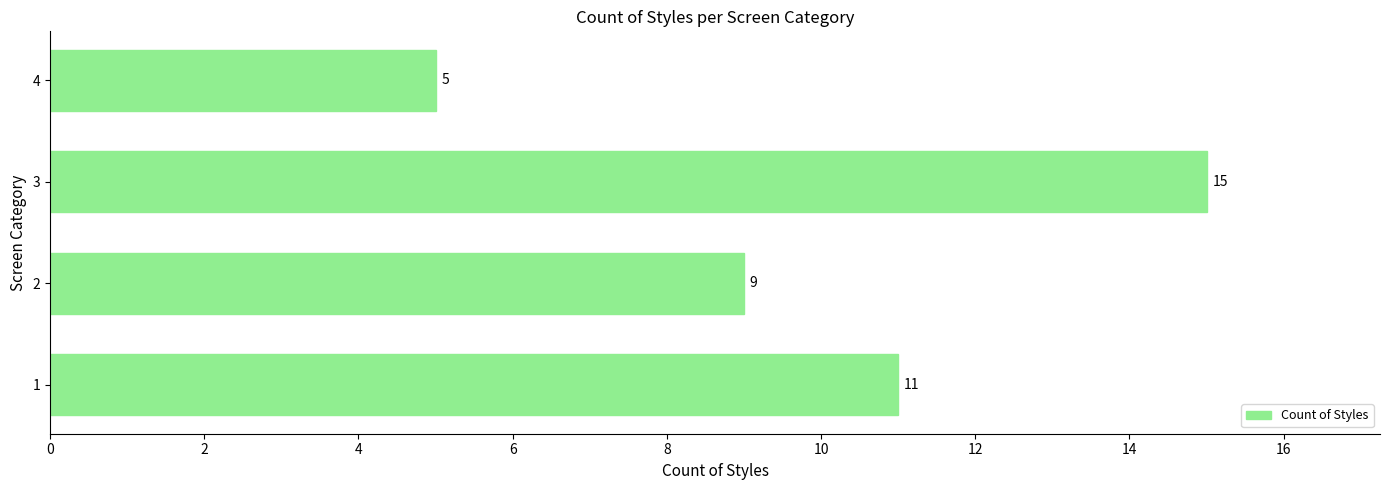

List the labels in order of value, smallest first.

4, 2, 1, 3